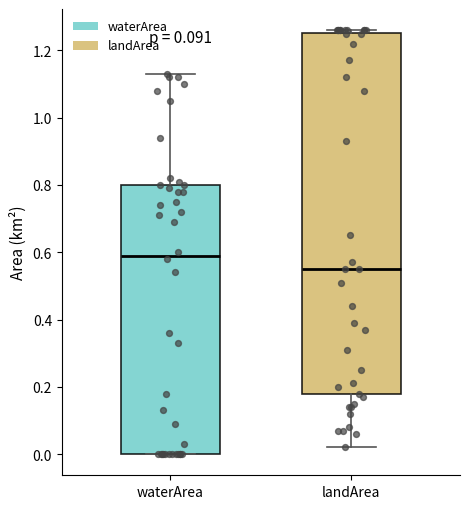

Which box is the tallest, from its lower edge to its upper edge?

landArea